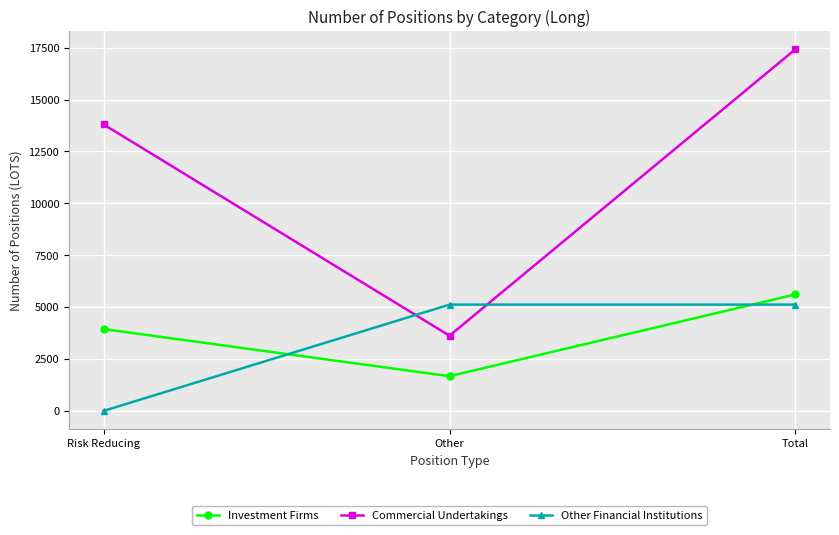

Reading left to right, list all the values displayed in this chart.

Investment Firms: Risk Reducing=3939.8	Other=1672.0	Total=5611.8
Commercial Undertakings: Risk Reducing=13801.0	Other=3622.2	Total=17423.2
Other Financial Institutions: Risk Reducing=0.0	Other=5120.4	Total=5120.4